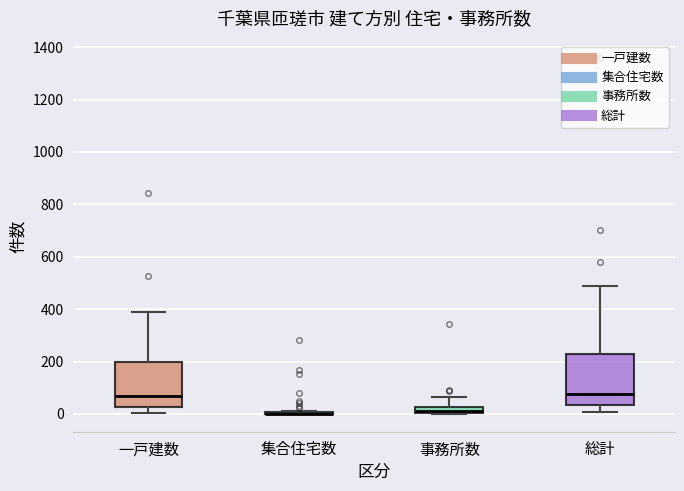

Where is the upper edge of the box for 総計 on the y-axis? The values are not printed on the chart, so give them approximately, as read against the axis.

220